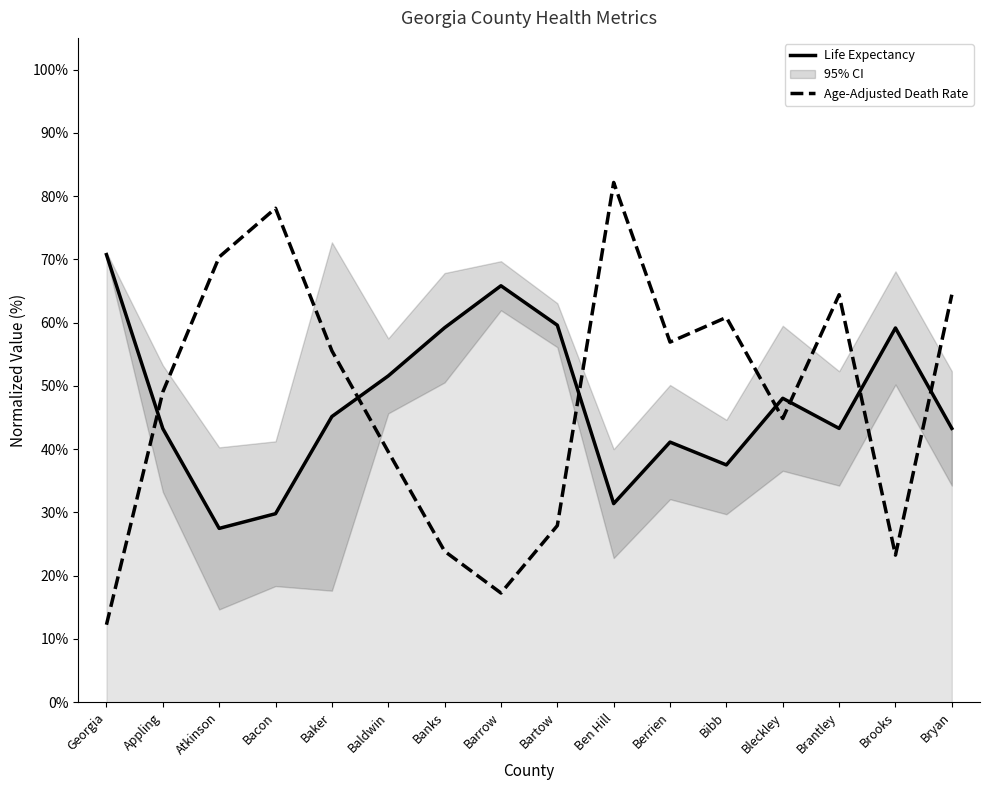

Which category has the highest value in the Life Expectancy series?

Georgia